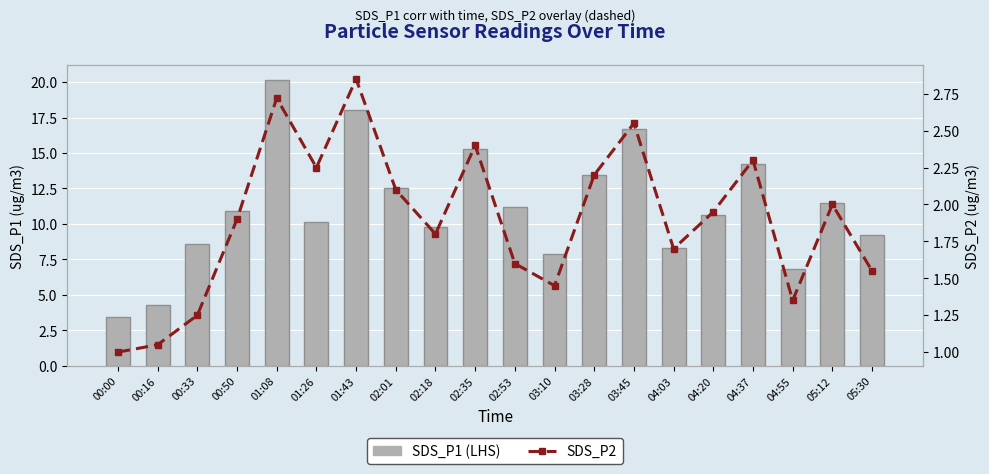

At which category is the sum across all series the highest?

01:08